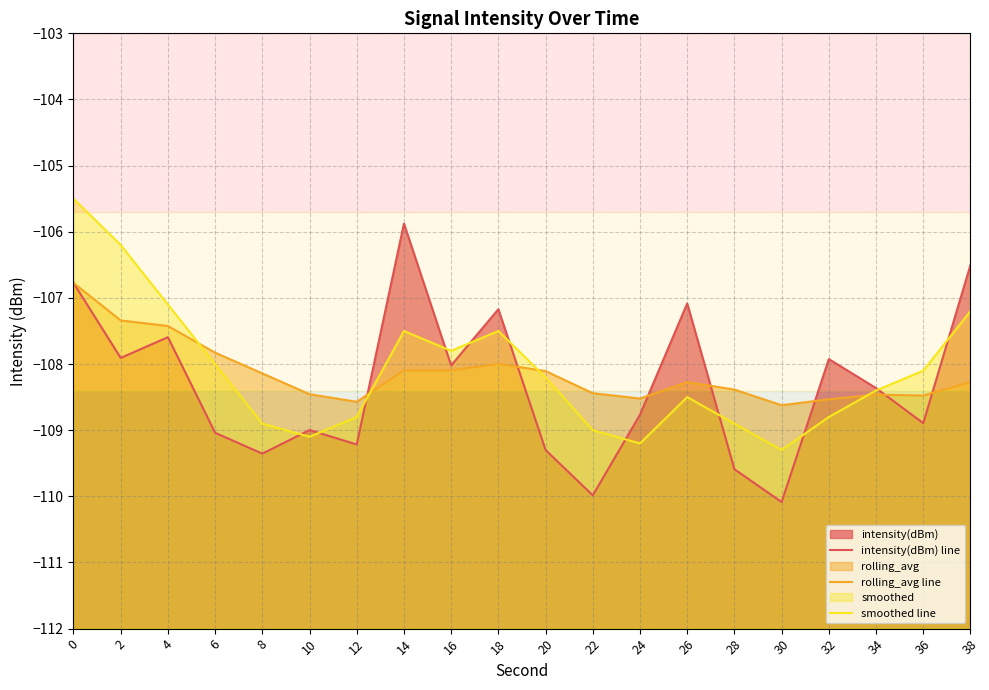

What is the spread (max minus min) of values at 8?

1.2